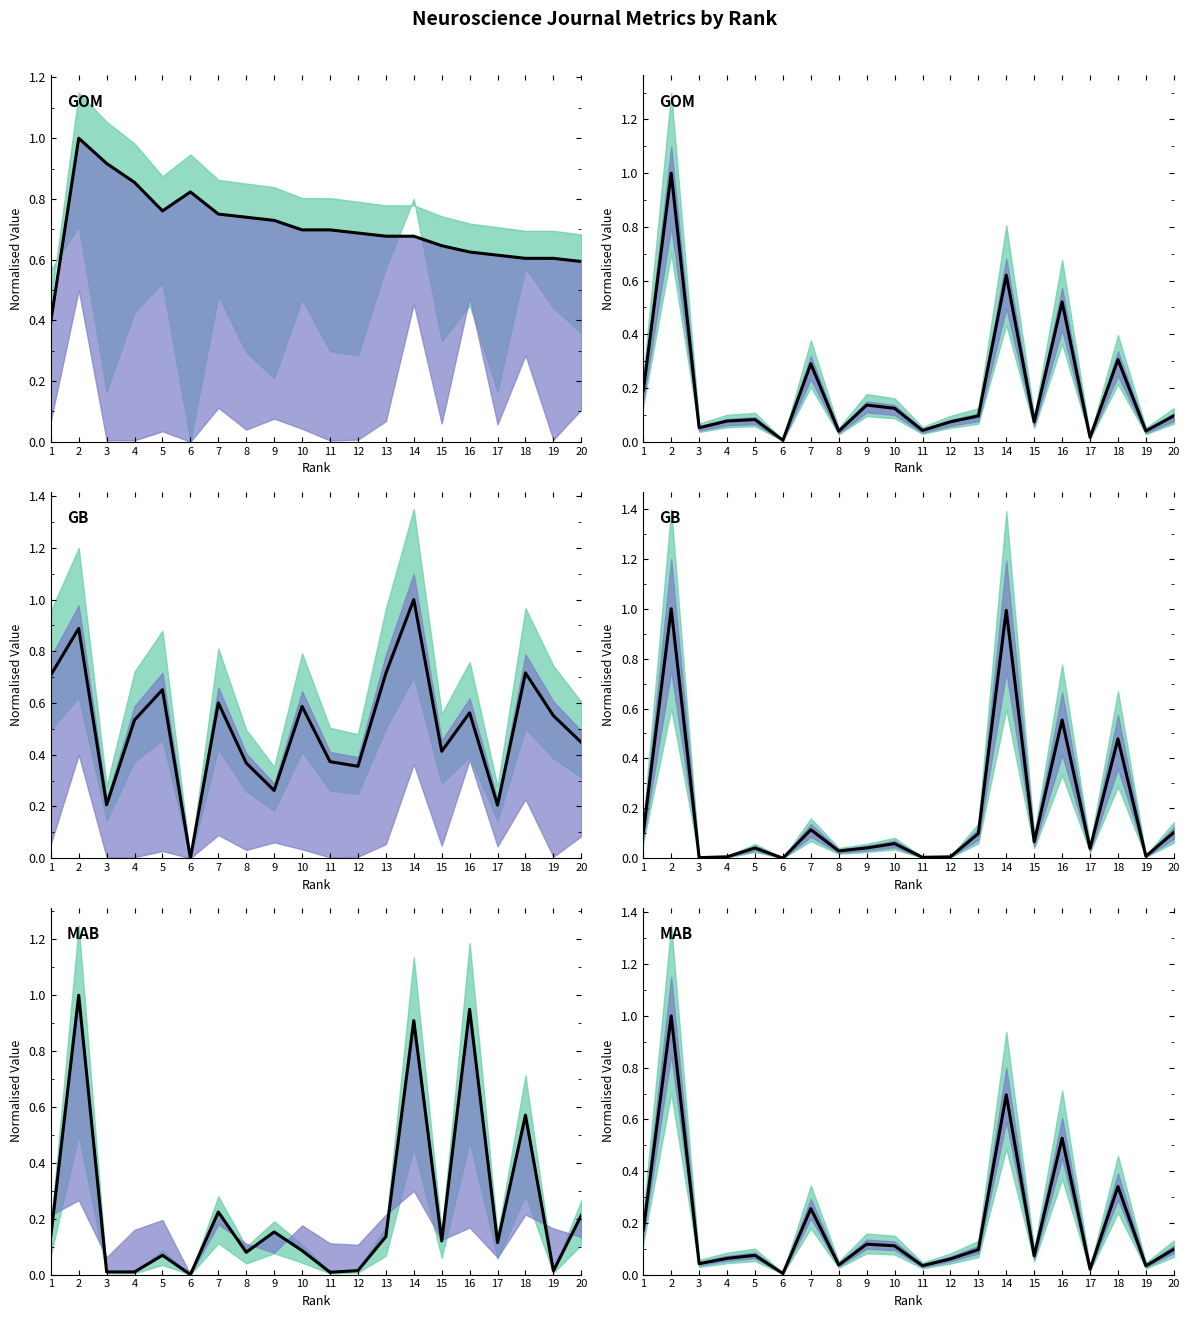

What is the difference between the maximum and second lowest values?

1.0